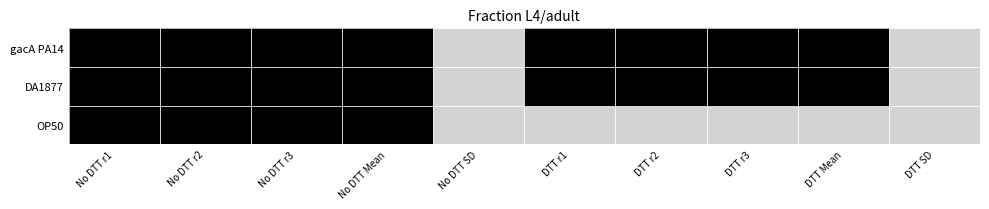

Reading left to right, transcribe all the data shown in this chart.

OP50: No DTT r1=1	No DTT r2=1	No DTT r3=1	No DTT Mean=1	No DTT SD=0	DTT r1=0	DTT r2=0	DTT r3=0	DTT Mean=0	DTT SD=0
DA1877: No DTT r1=1	No DTT r2=1	No DTT r3=1	No DTT Mean=1	No DTT SD=0	DTT r1=1	DTT r2=1	DTT r3=1	DTT Mean=1	DTT SD=0
gacA PA14: No DTT r1=1	No DTT r2=1	No DTT r3=1	No DTT Mean=1	No DTT SD=0	DTT r1=1	DTT r2=1	DTT r3=1	DTT Mean=1	DTT SD=0